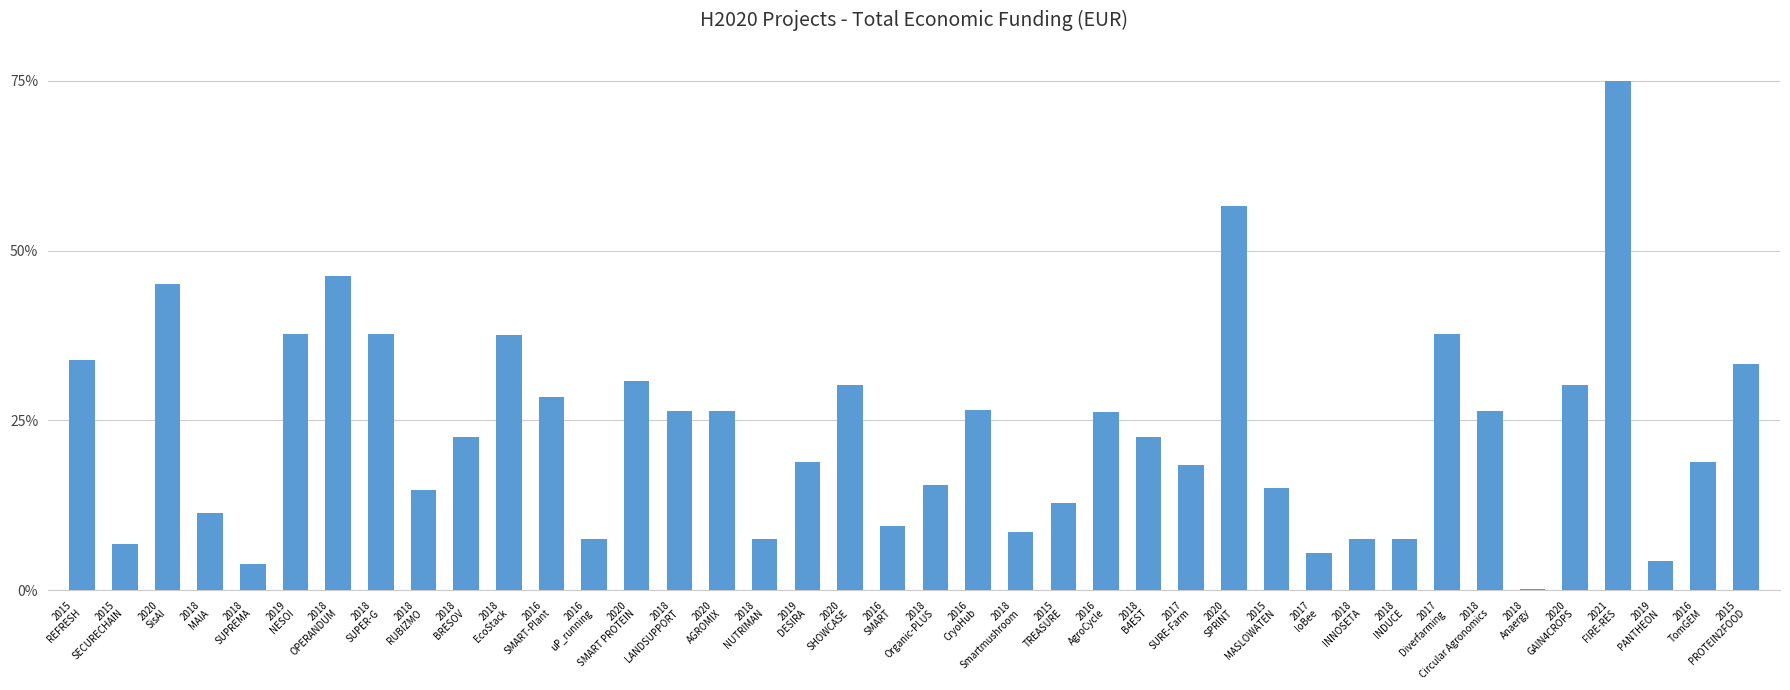

At which label does the data first exceed 22?

2015
REFRESH